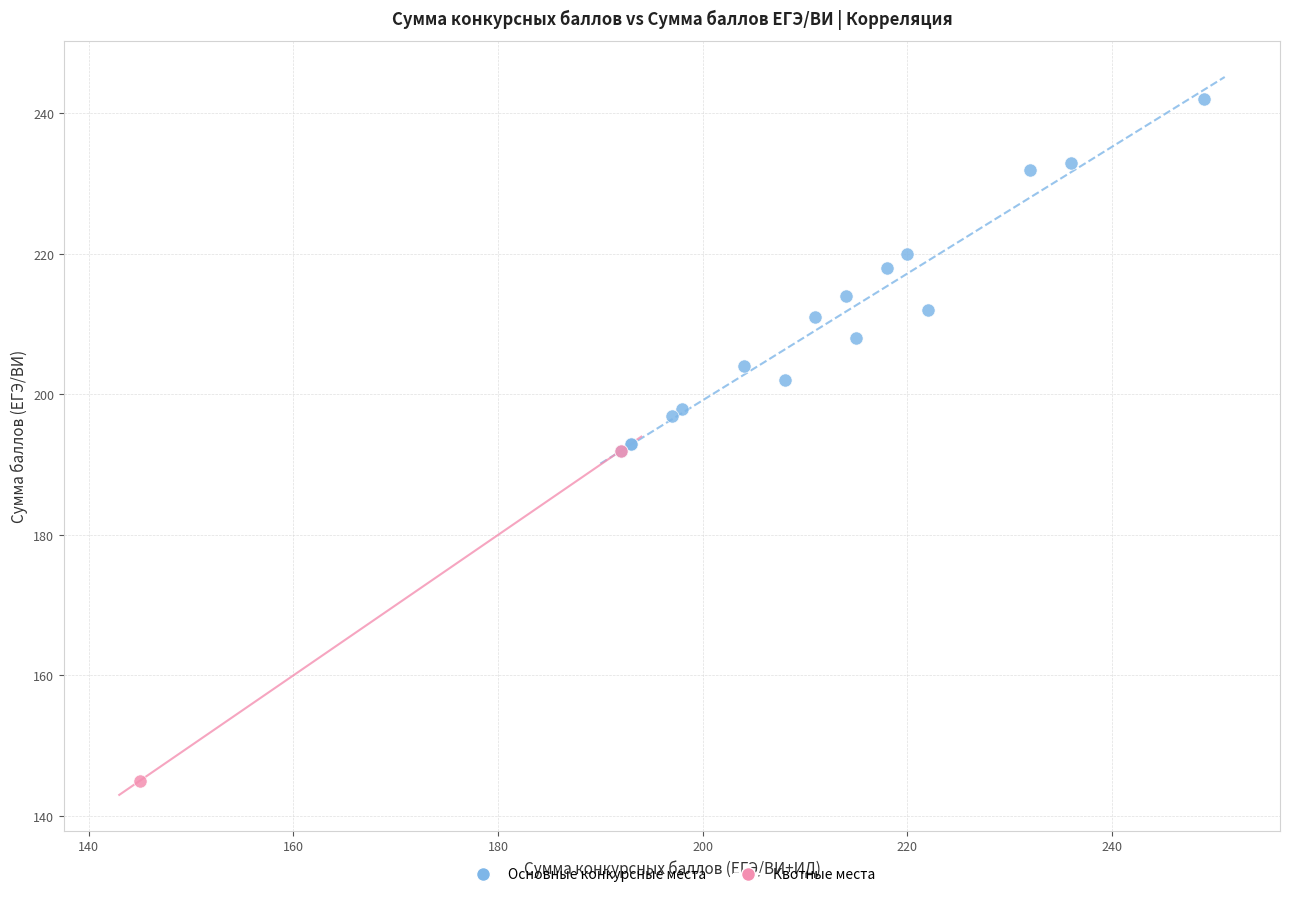

What are all the series names shown in the legend?

Основные конкурсные места, Квотные места